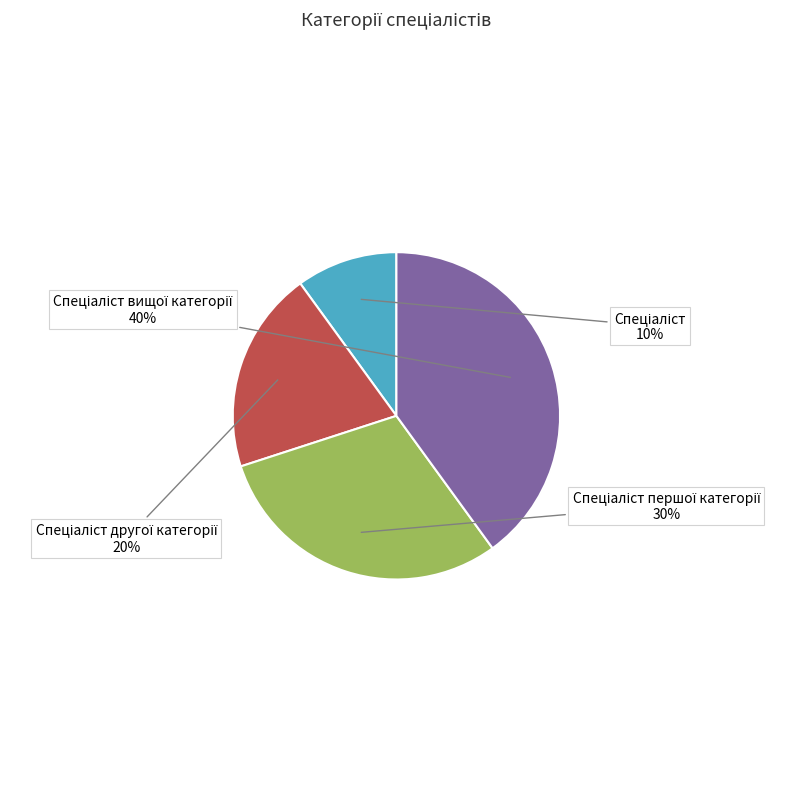

To the nearest percent, what is the average slice percentage?

25%